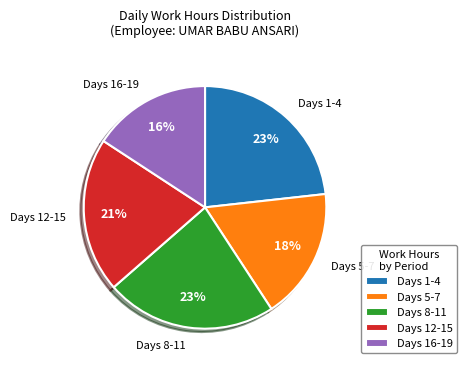

Do Days 5-7 and Days 16-19 together represent more than half of the pie?

No